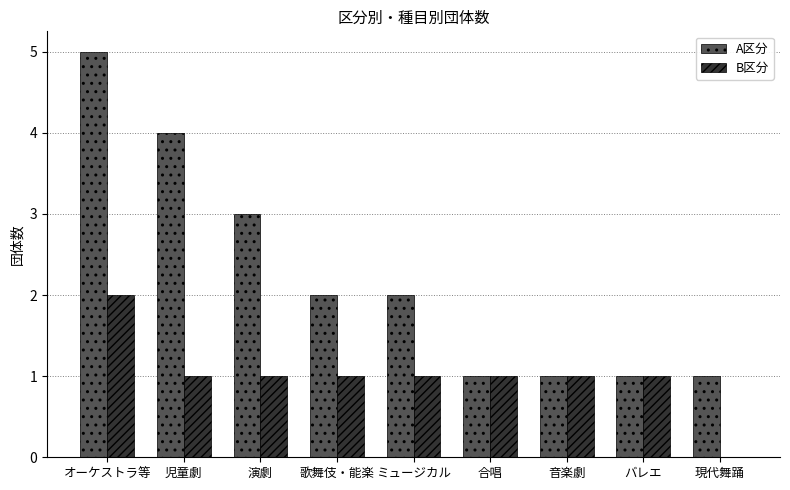

Which series changed the most between 演劇 and 現代舞踊?

A区分